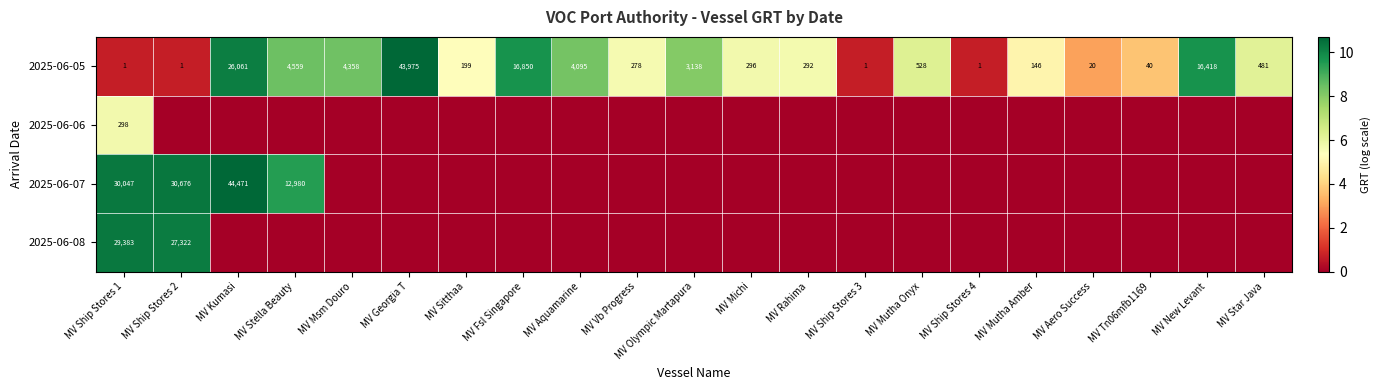

At how many categories does at least one series exceed 0?

21